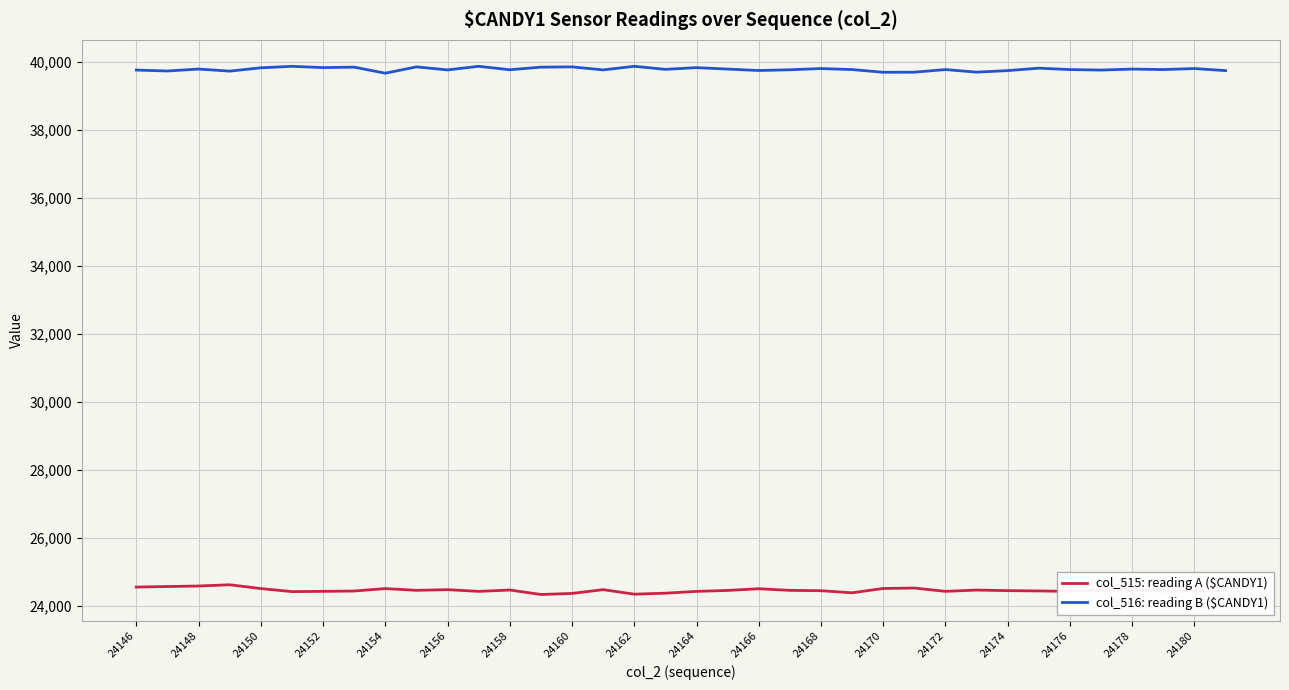

What are all the series names shown in the legend?

col_515: reading A ($CANDY1), col_516: reading B ($CANDY1)